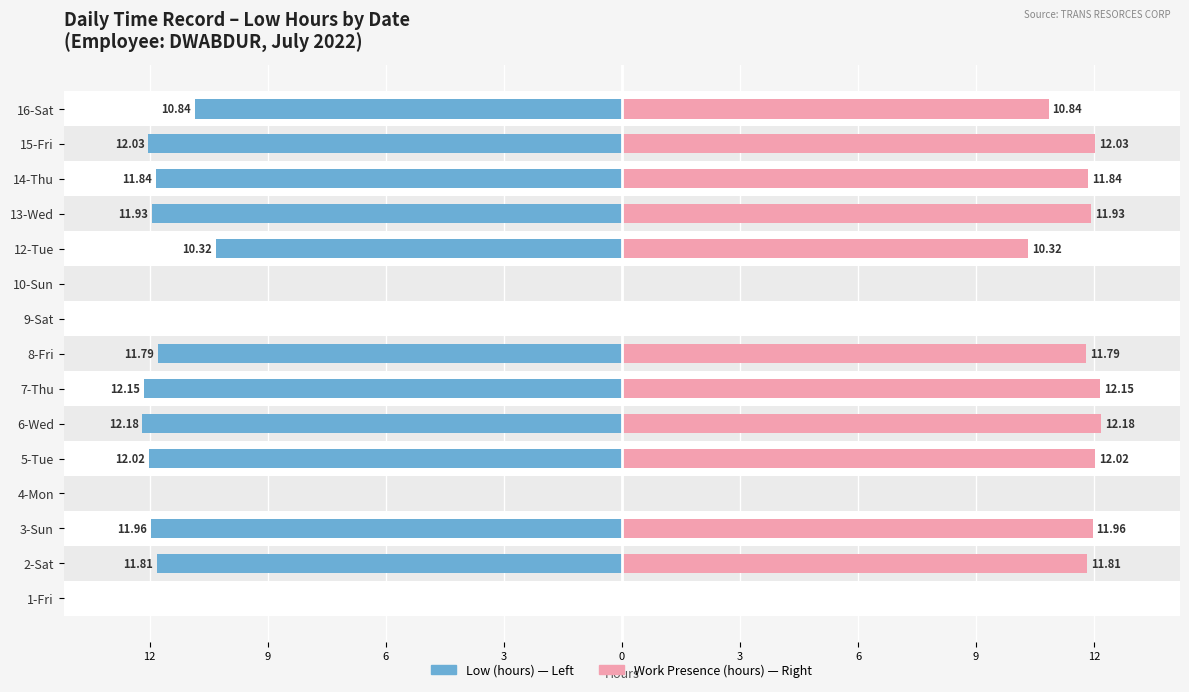

How many distinct data groups are displayed?

2